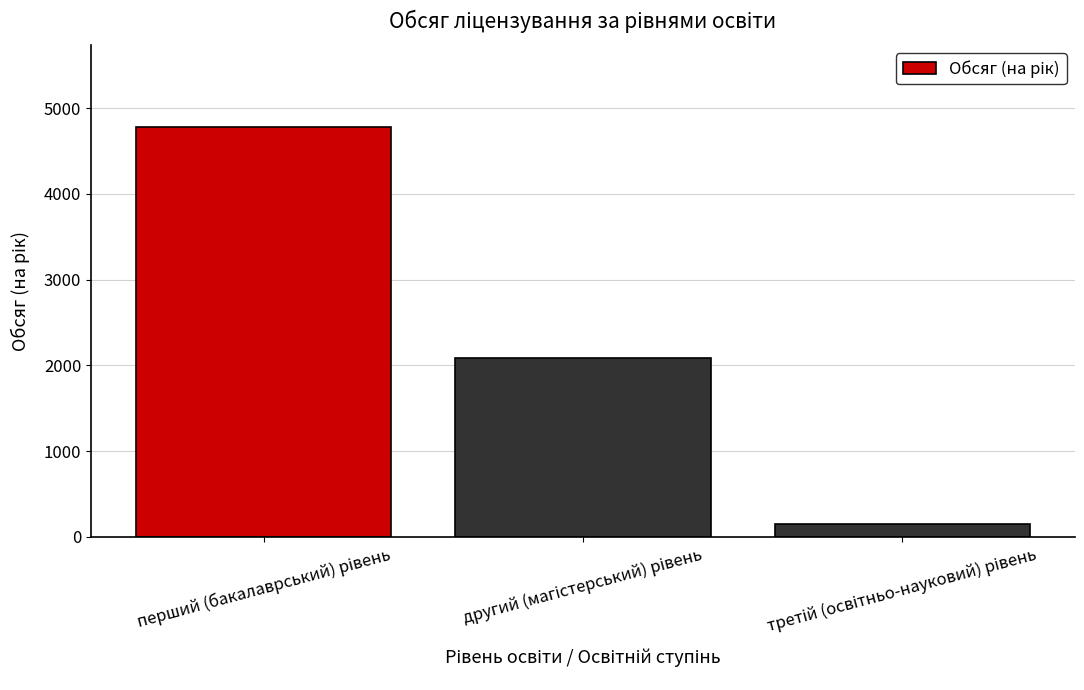

How many data points are less than 2084?

1